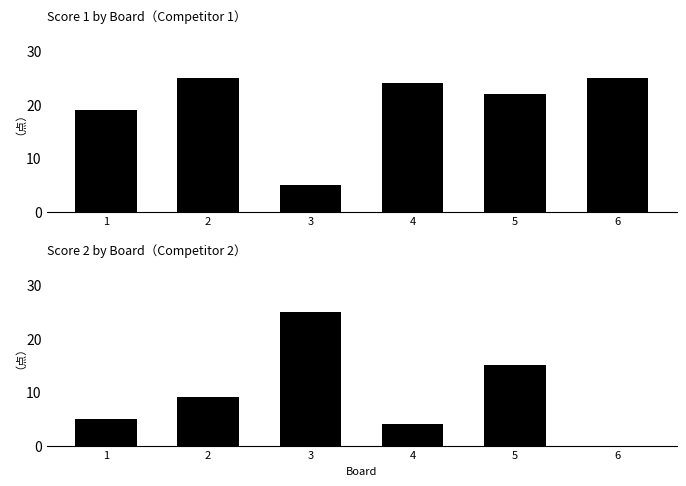

Reading left to right, extract all data points from this chart.

Score 1: 19	25	5	24	22	25
Score 2: 5	9	25	4	15	0